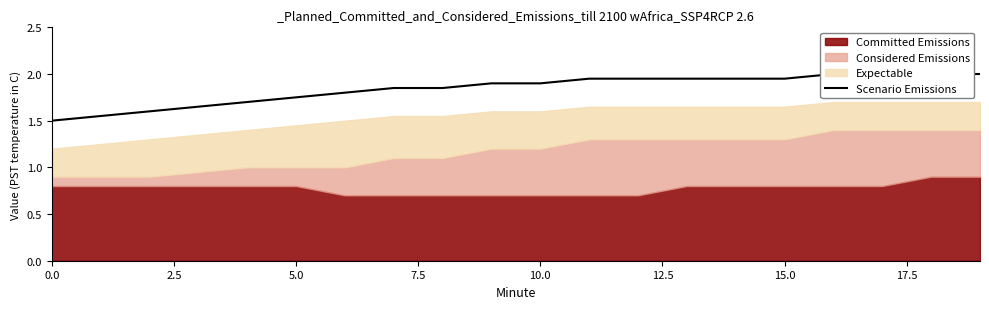

Reading left to right, what are all the values shown in this chart?

1.5	1.6	1.6	1.6	1.7	1.8	1.8	1.9	1.9	1.9	1.9	1.9	1.9	1.9	1.9	1.9	2.0	2.0	2.0	2.0